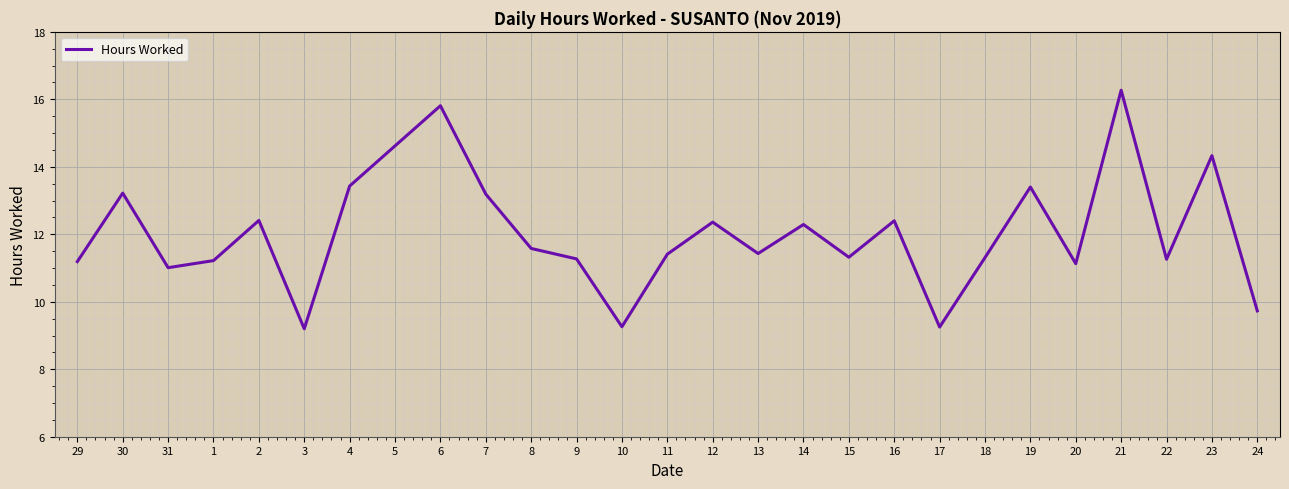

How many interior local peaks (higher than both neighbors) does the data have?

9